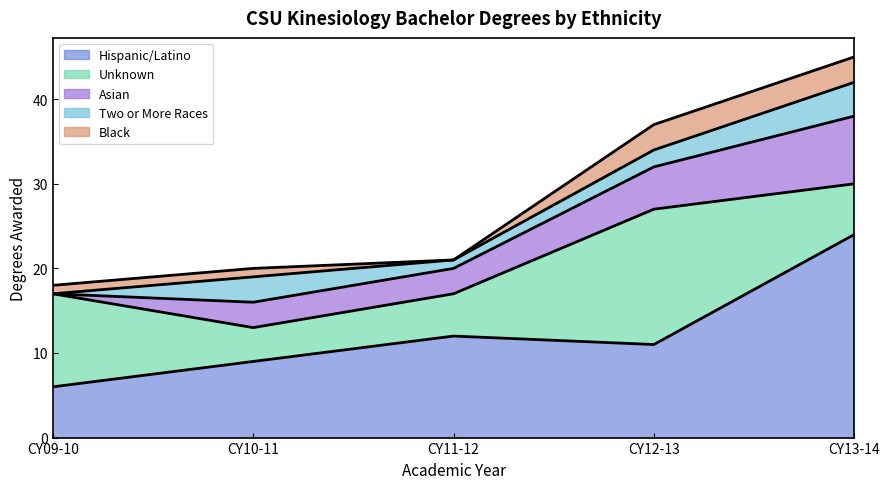

Reading left to right, extract all data points from this chart.

Hispanic/Latino: CY09-10=6	CY10-11=9	CY11-12=12	CY12-13=11	CY13-14=24
Unknown: CY09-10=11	CY10-11=4	CY11-12=5	CY12-13=16	CY13-14=6
Asian: CY09-10=0	CY10-11=3	CY11-12=3	CY12-13=5	CY13-14=8
Two or More Races: CY09-10=0	CY10-11=3	CY11-12=1	CY12-13=2	CY13-14=4
Black: CY09-10=1	CY10-11=1	CY11-12=0	CY12-13=3	CY13-14=3